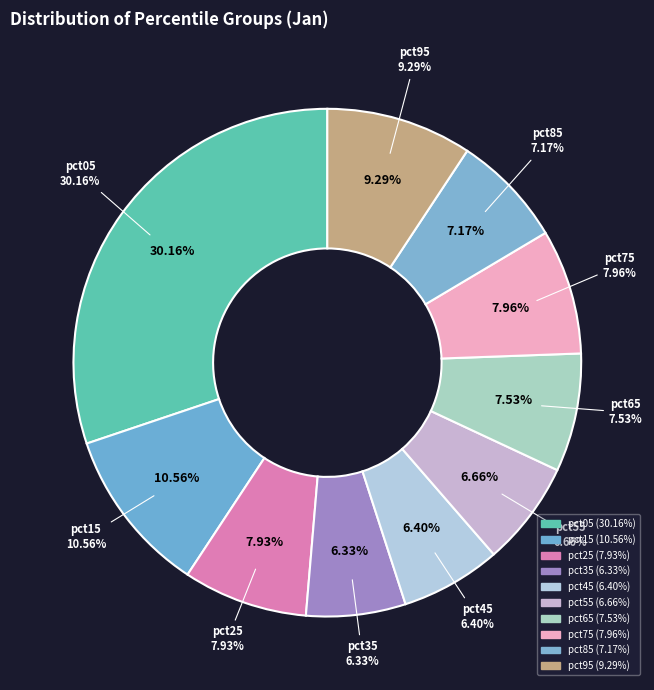

How many slices are in this pie chart?

10